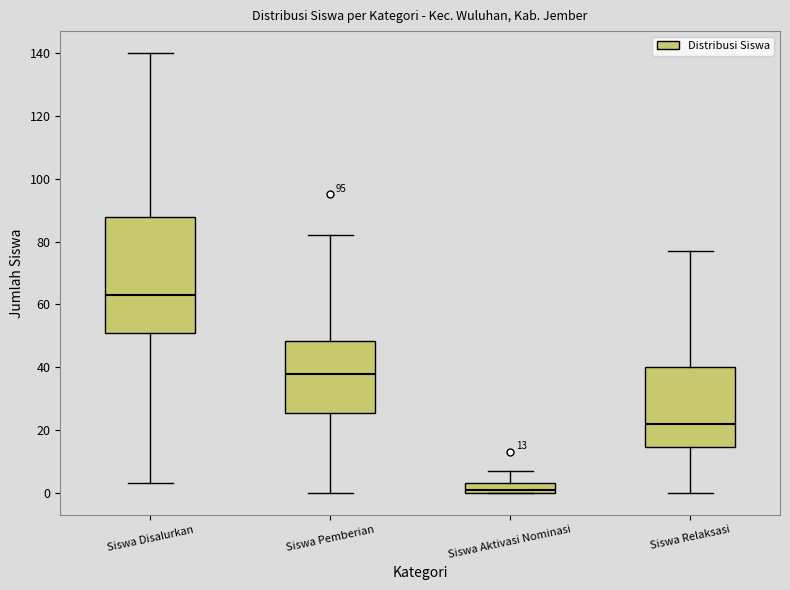

Which box's median line is the lowest?

Siswa Aktivasi Nominasi